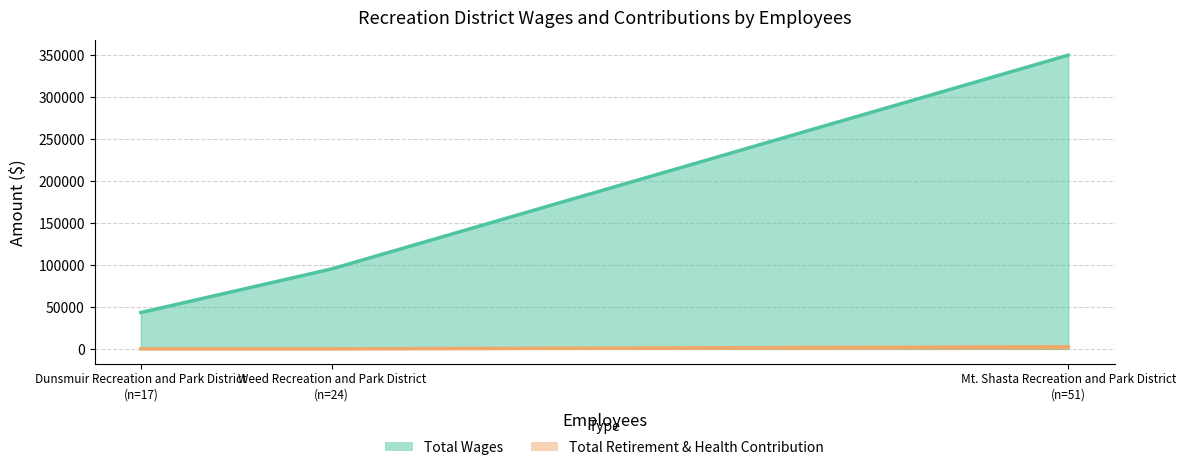

Where does the Total Wages series first go above 95314?

Mt. Shasta Recreation and Park District